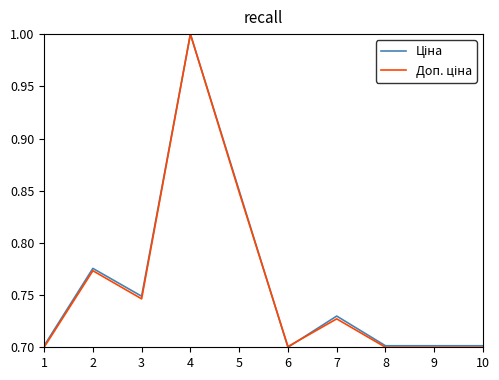

At which category is the sum across all series the highest?

4